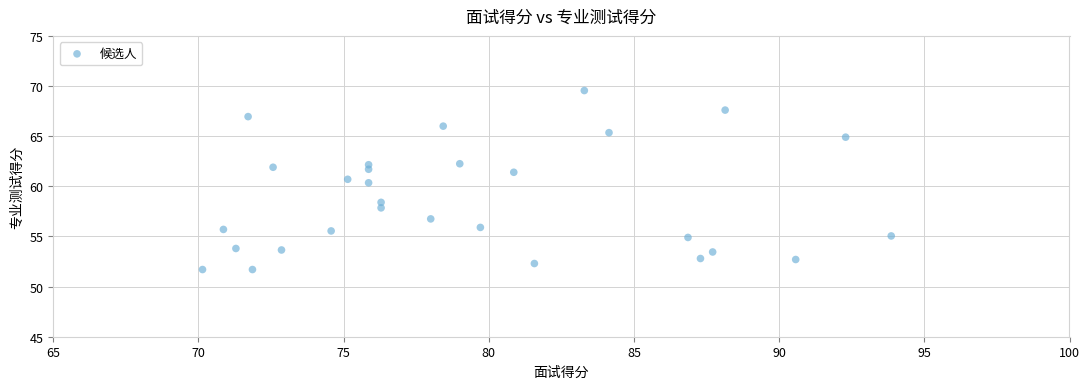

What Y value in the scatter plot is closest to 60?

60.4